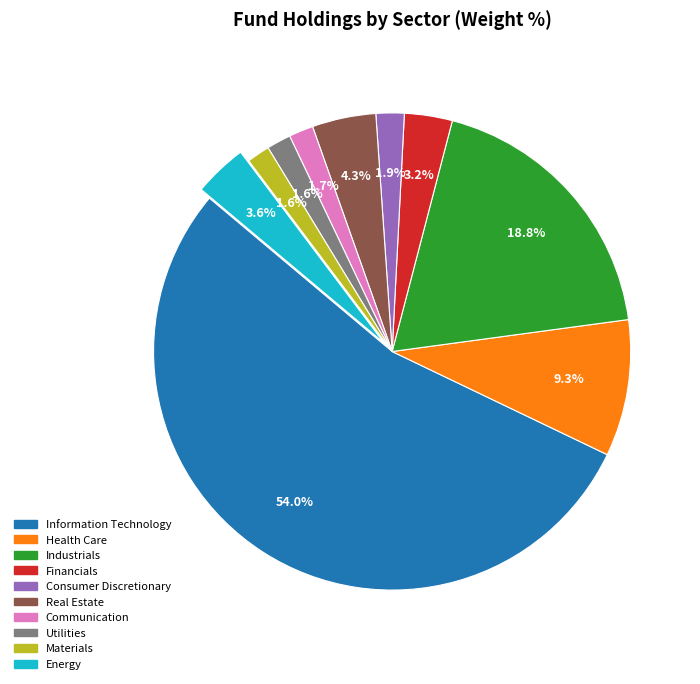

To the nearest percent, what is the combined percentage of Communication and Consumer Discretionary?

4%